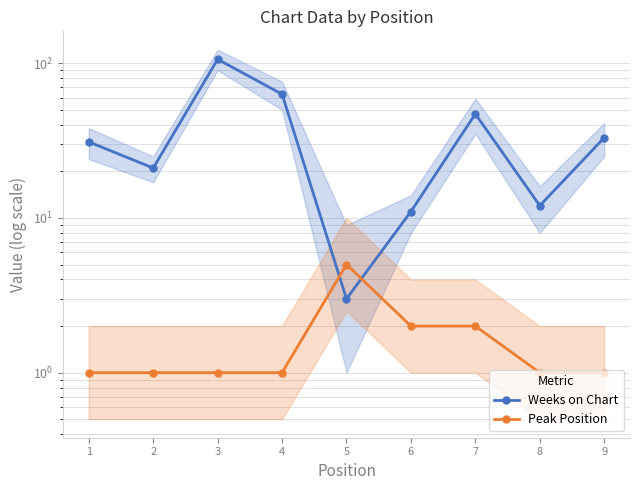

Reading left to right, what are all the values shown in this chart?

Weeks on Chart: 31	21	106	63	3	11	47	12	33
Peak Position: 1	1	1	1	5	2	2	1	1